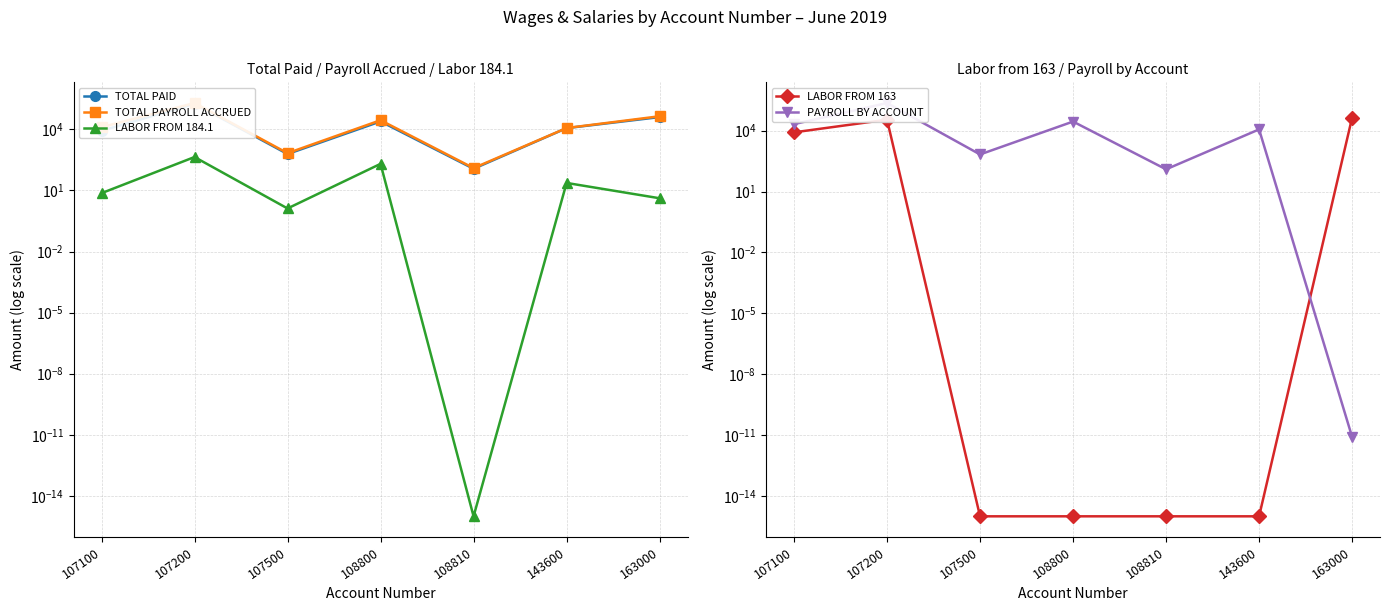

Rank the series at 107500 from highest to lowest value.

PAYROLL BY ACCOUNT, TOTAL PAYROLL ACCRUED, TOTAL PAID, LABOR FROM 184.1, LABOR FROM 163